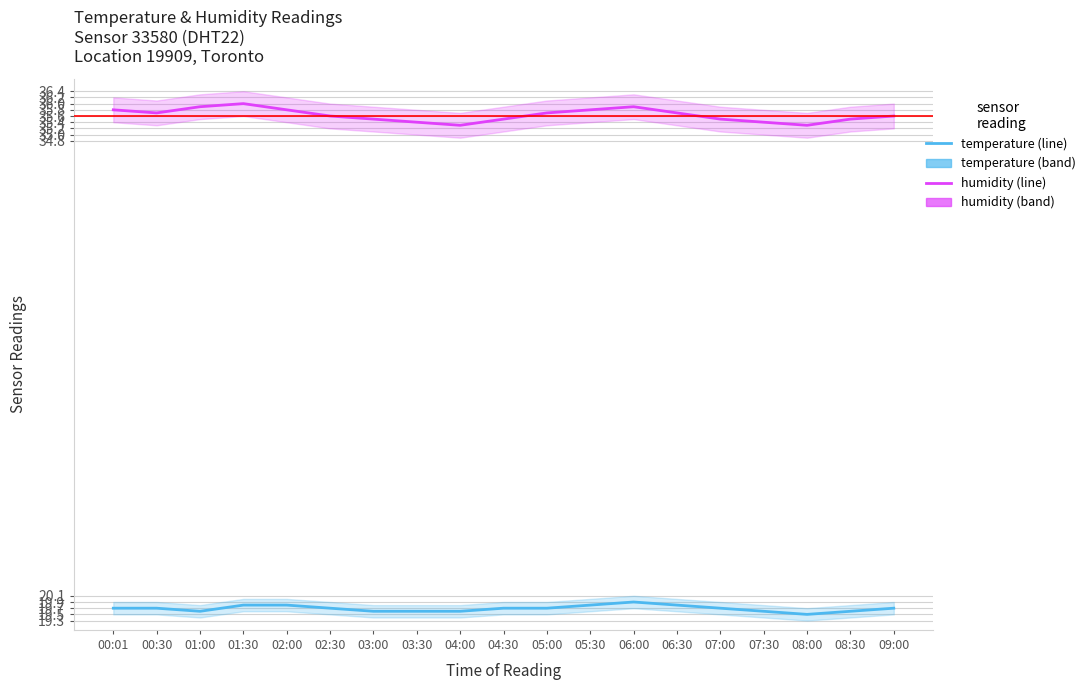

What is the spread (max minus min) of values at 05:30?

16.0